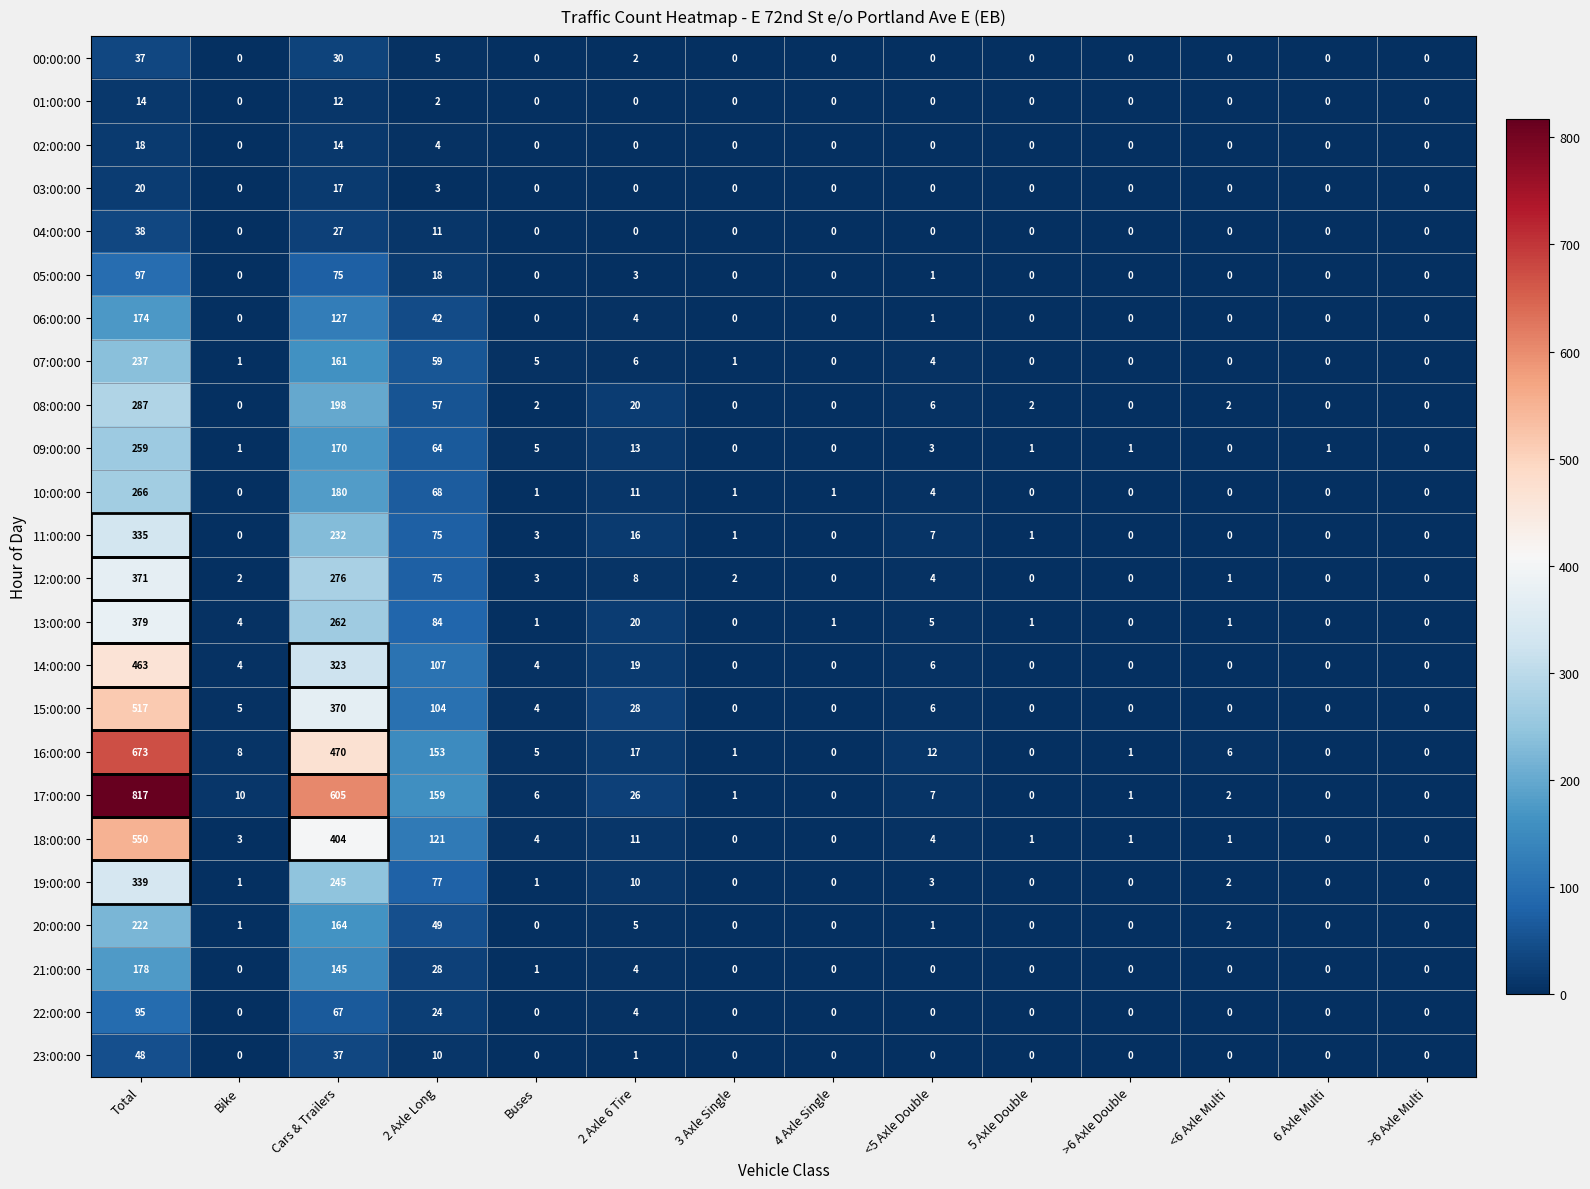

What is the sum of all 05:00:00 values?

194